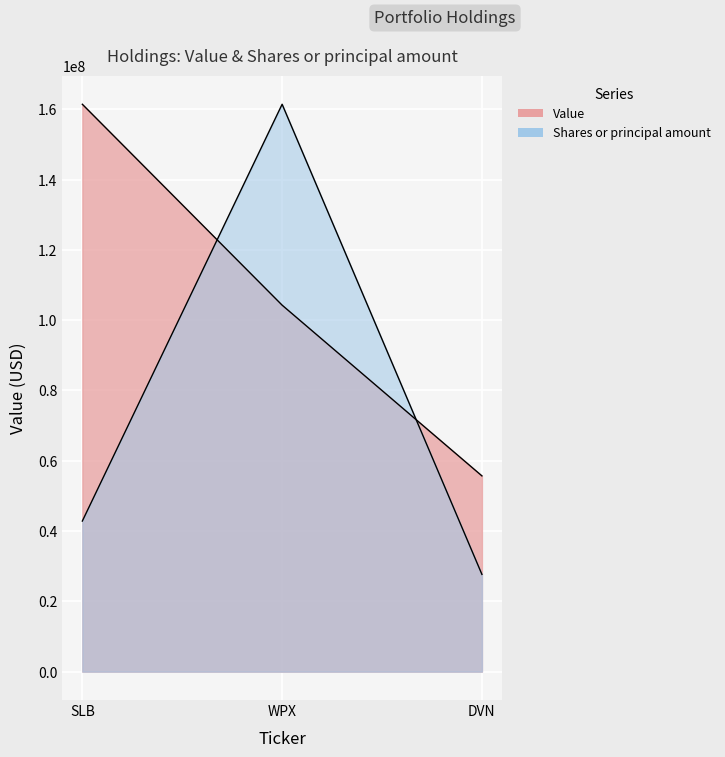

List the labels in order of Value value, smallest first.

DVN, WPX, SLB